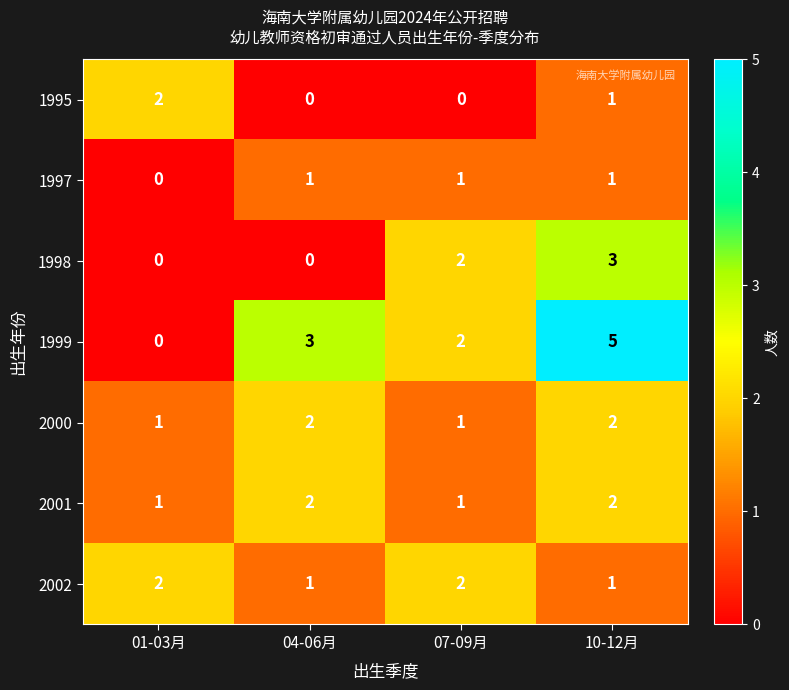

What is the total value across all series at 01-03月?

6